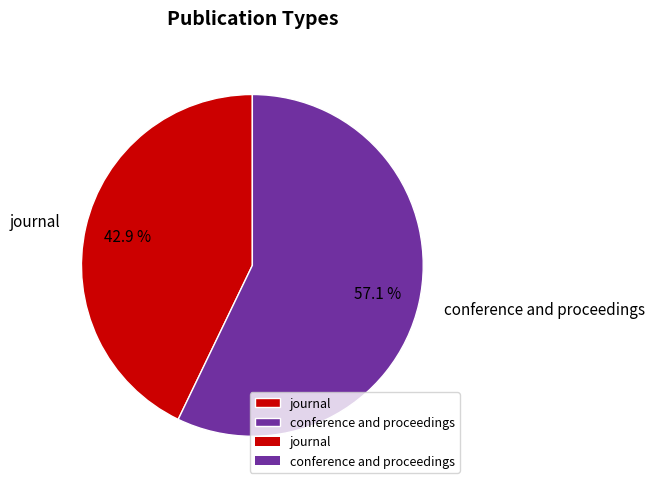

To the nearest percent, what is the difference between the largest and smallest slice percentages?

14%